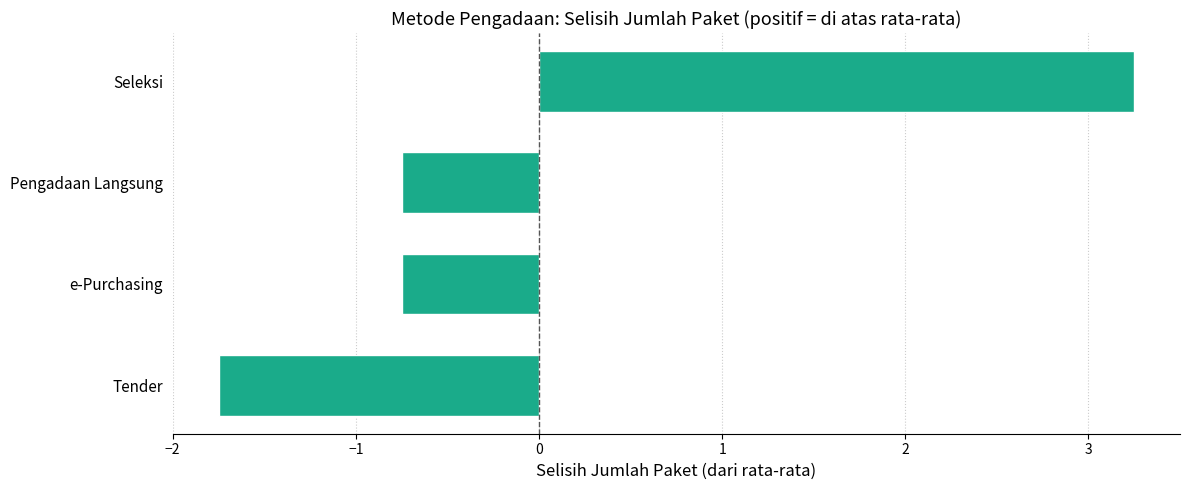

Between e-Purchasing and Seleksi, which is larger?

Seleksi